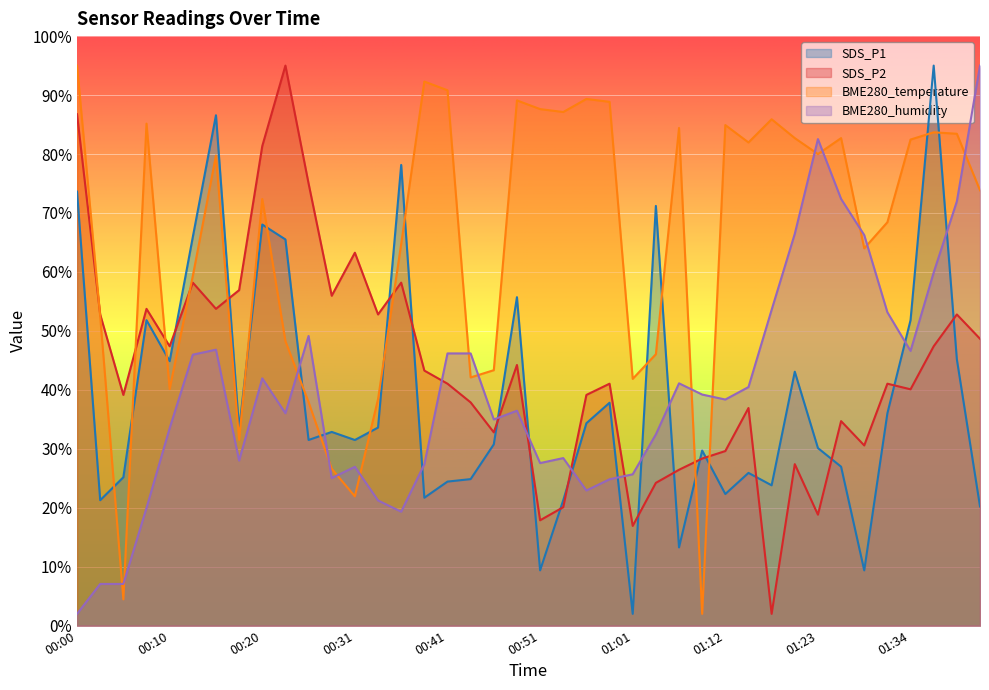

What is the smallest value displayed?

2.0